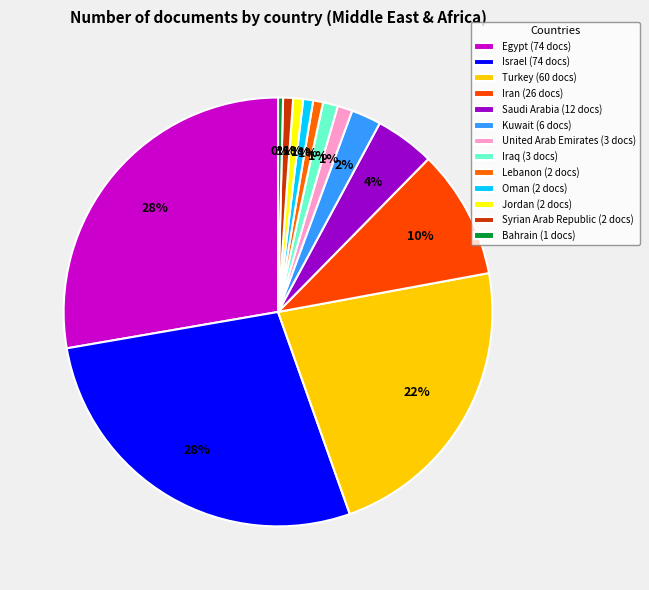

How many slices are in this pie chart?

13